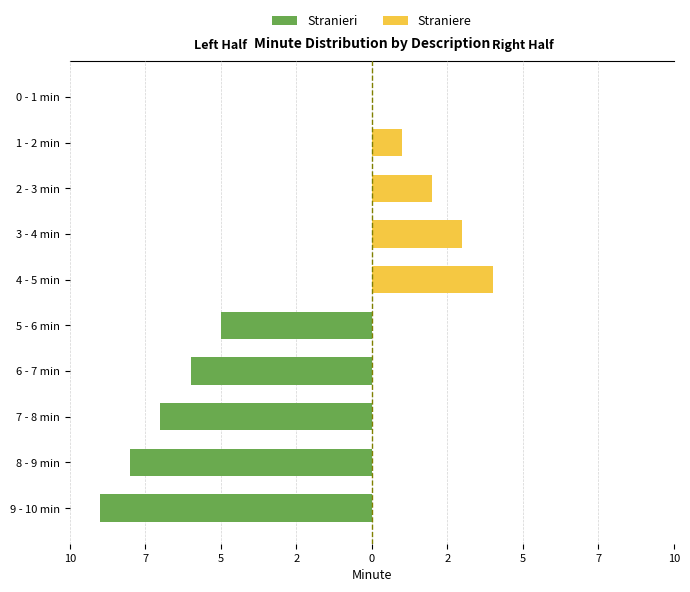

Which has a higher value, 10 or 5?

10